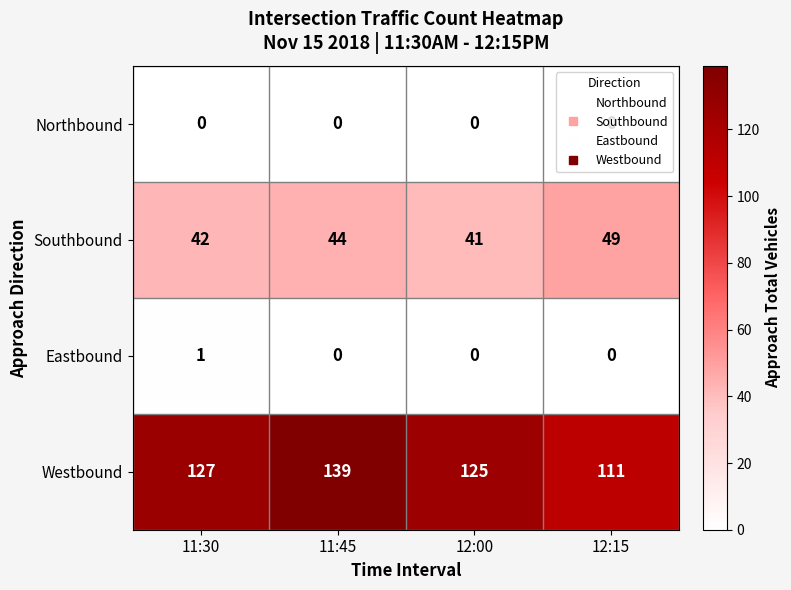

At which label is Southbound closest to 45?

11:45